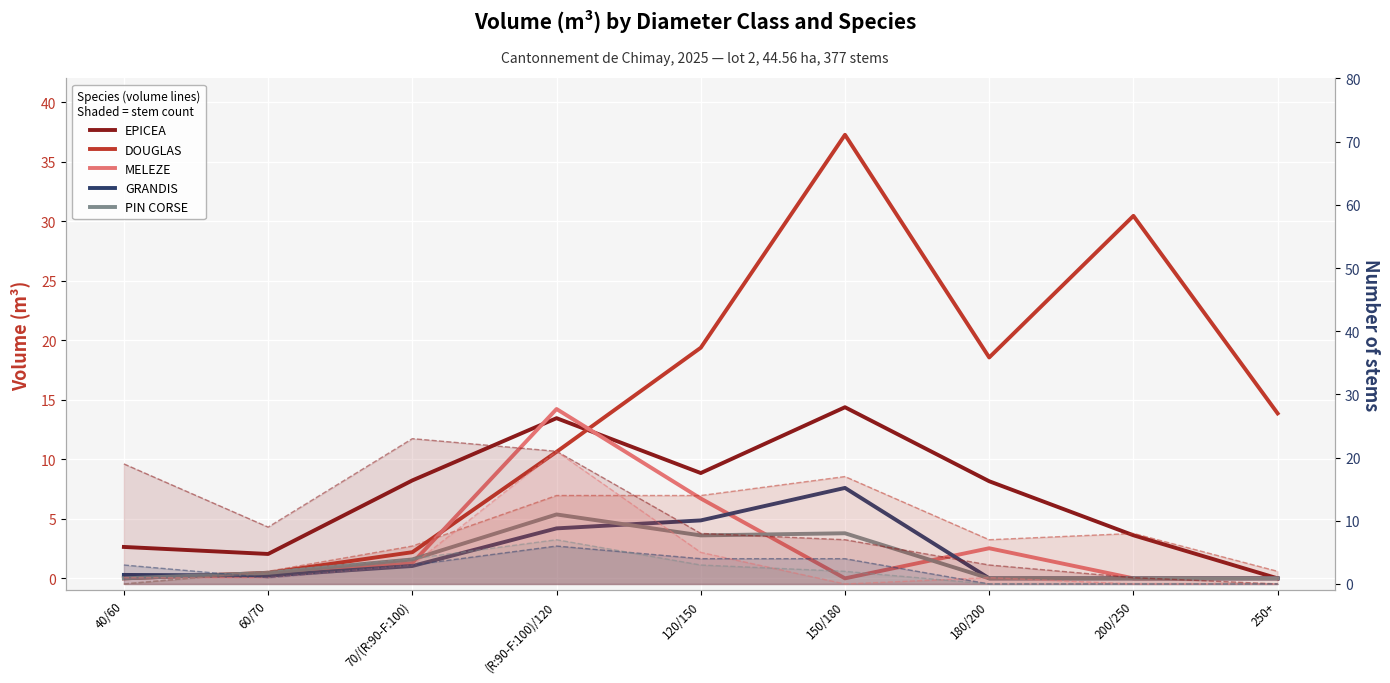

True or false: GRANDIS has a value of 0.0 at 180/200.

True